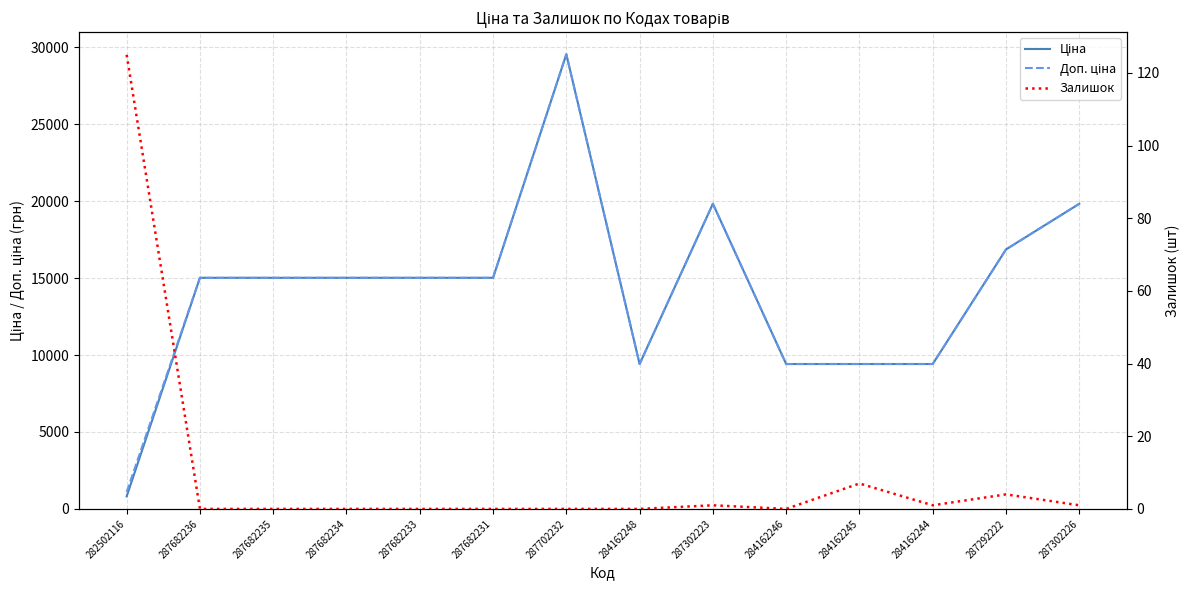

What are all the series names shown in the legend?

Ціна, Доп. ціна, Залишок